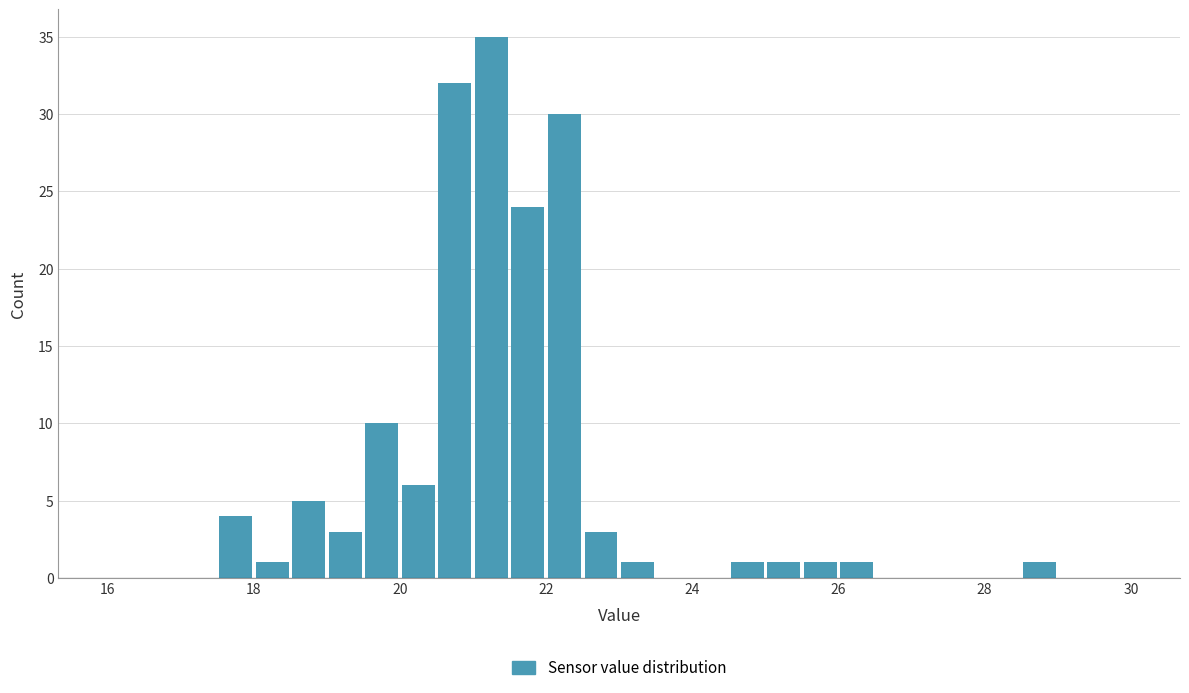

Read against the x-axis, roughly where is the centre of the tallest bar?

21.2